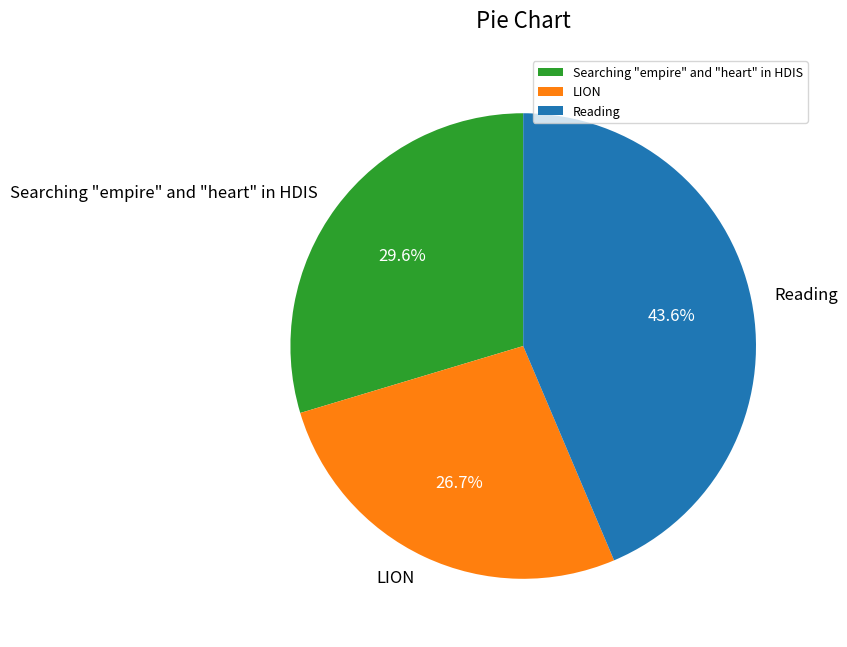

Which category has the smallest portion of the pie?

LION